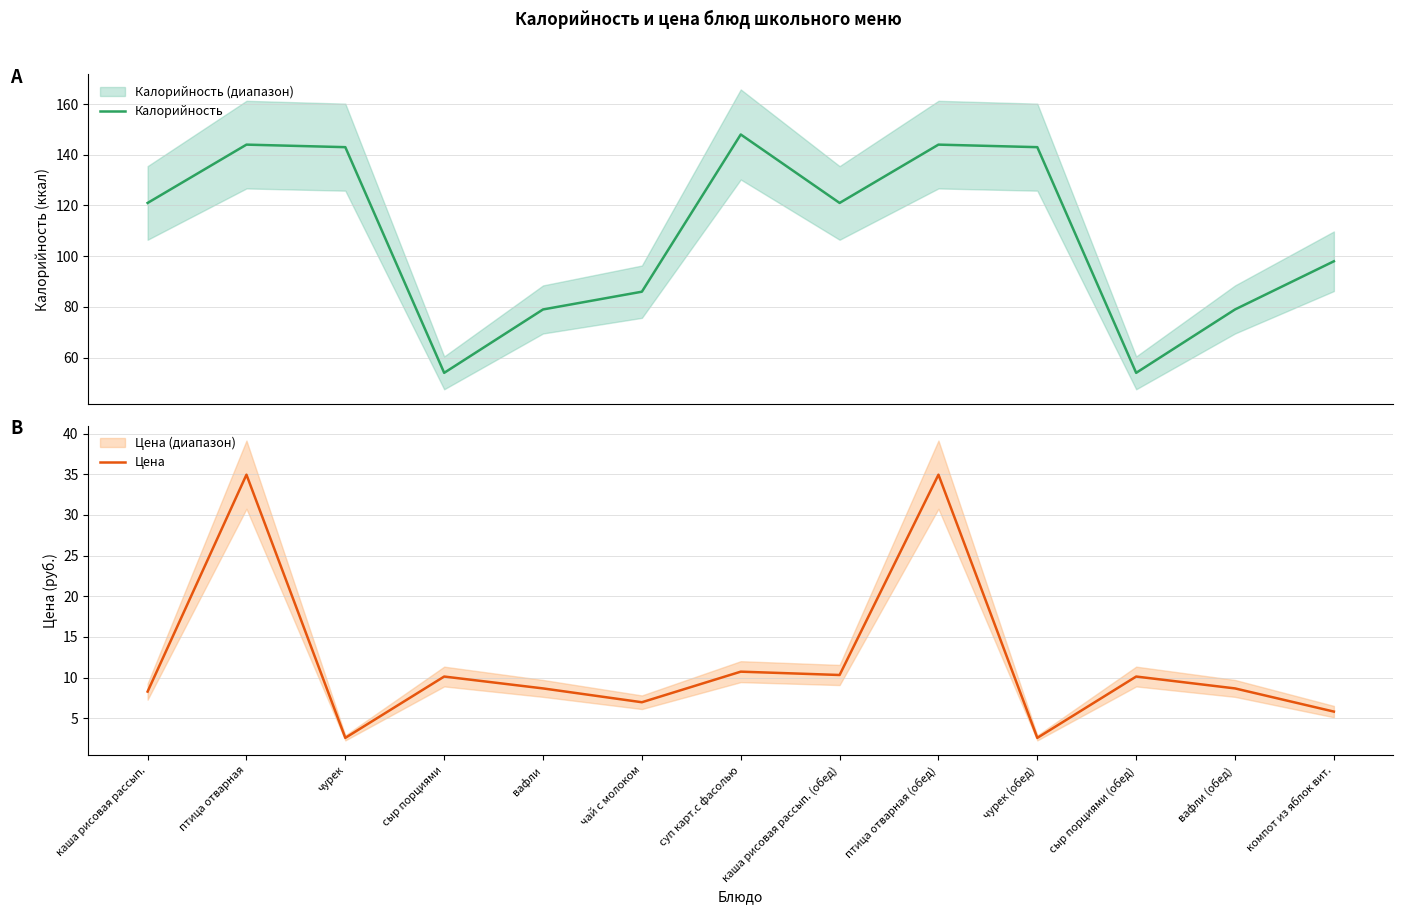

What is the smallest value displayed?

2.6